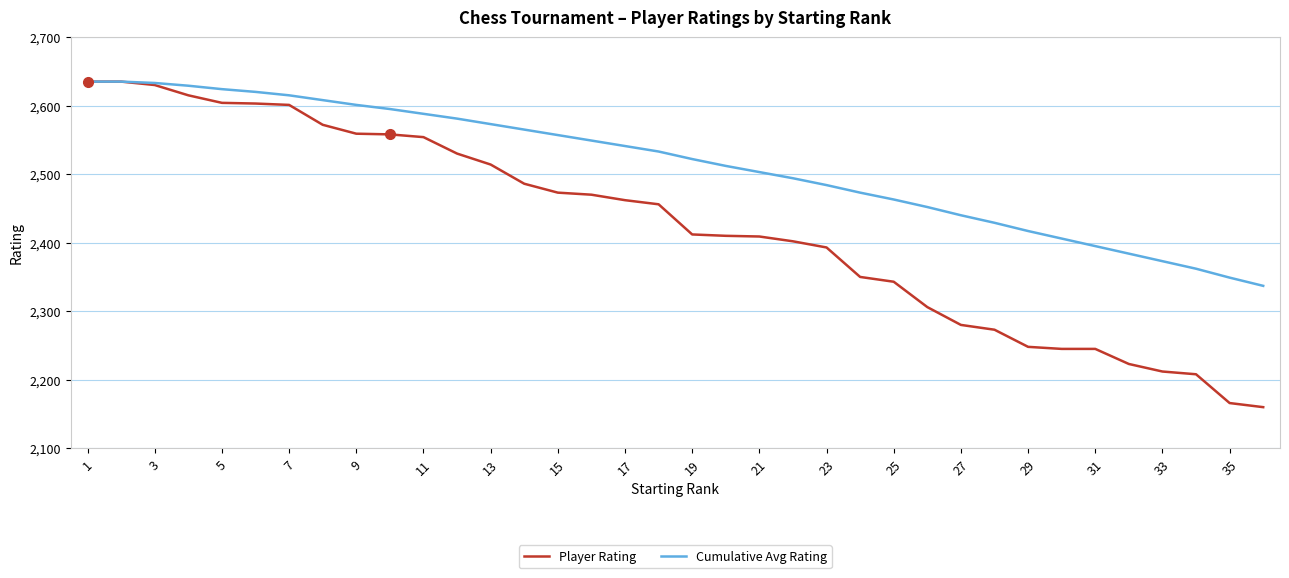

At how many categories does at least one series exceed 2201?

36